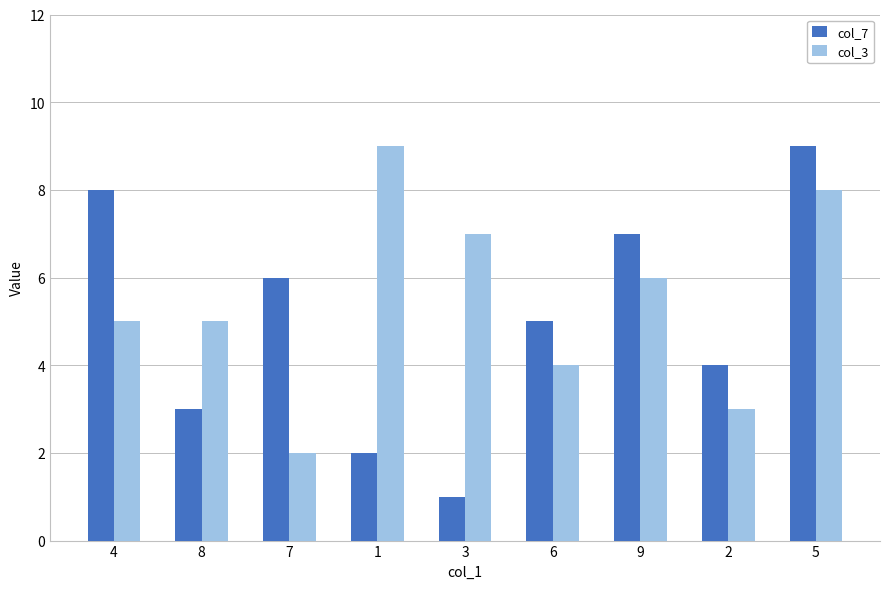

Are the bars grouped side by side (vs. stacked)?

Yes